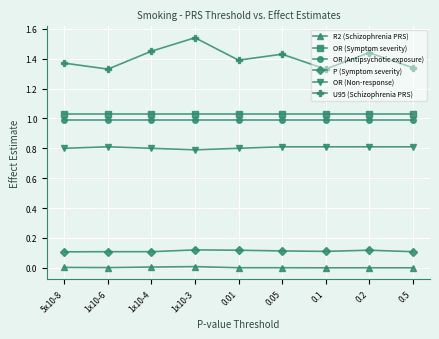

What is the label of the 6th point from the right?

1x10-3